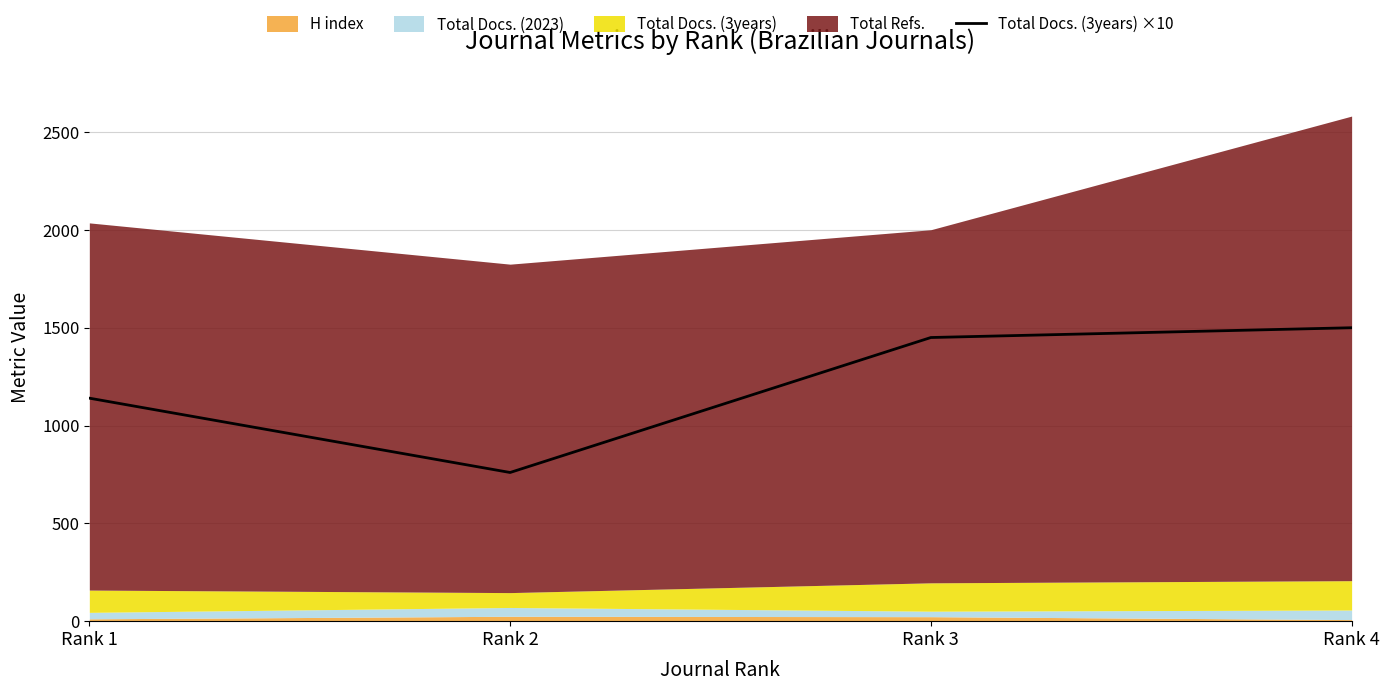

How many points are lower than both their immediate neighbors (excluding endpoints)?

1